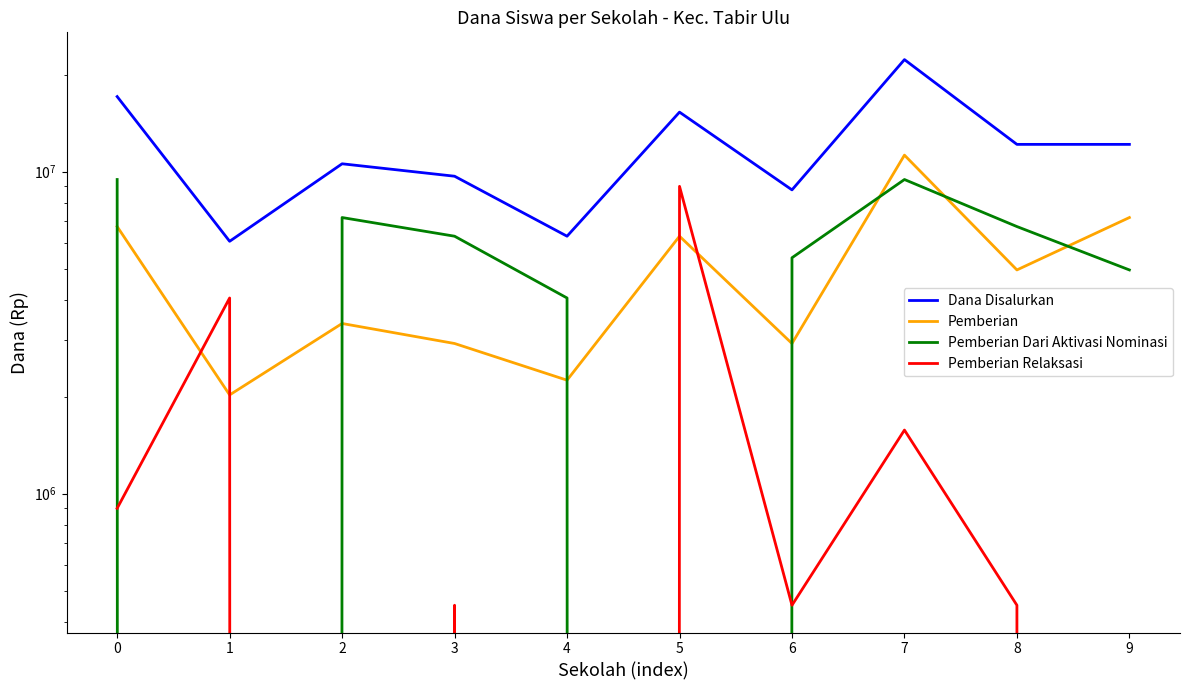

The Pemberian series shows 9666315 at 0. True or false?

False